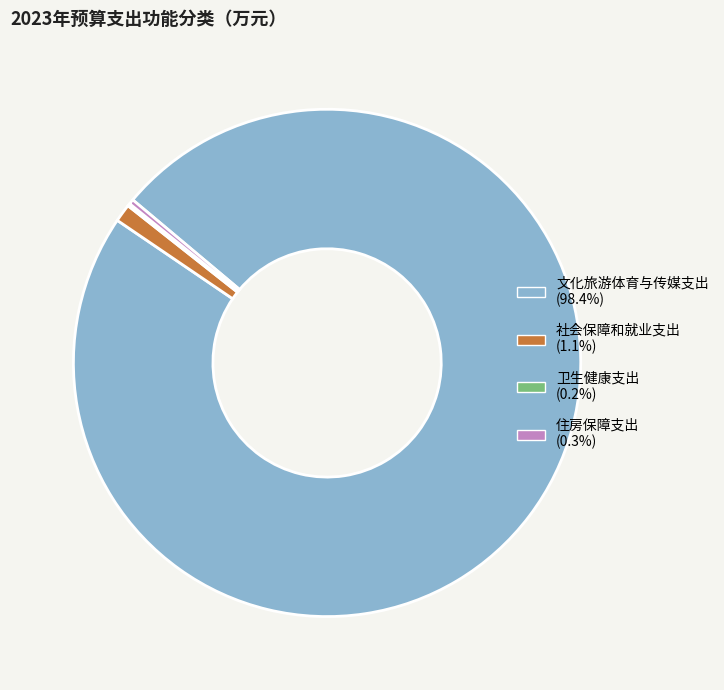

Do 住房保障支出 and 文化旅游体育与传媒支出 together represent more than half of the pie?

Yes